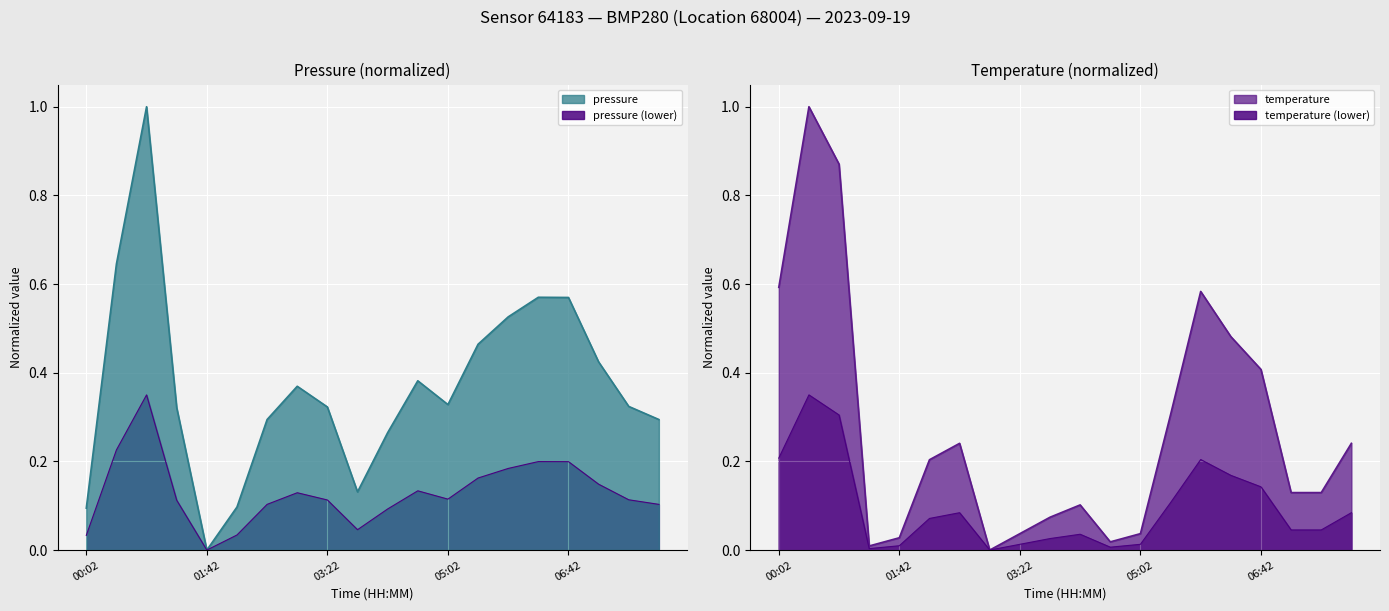

Rank the series by their maximum value, from lowest to highest.

pressure, temperature